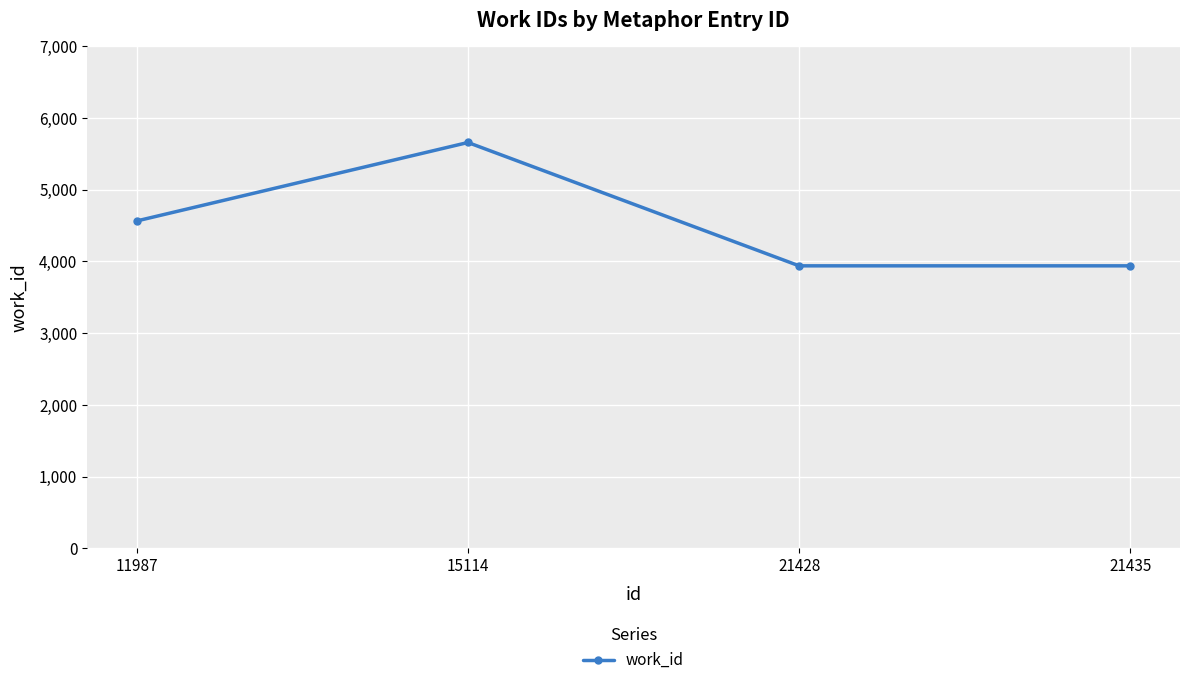

What is the ratio of the value at 11987 to the value at 21435?

1.2